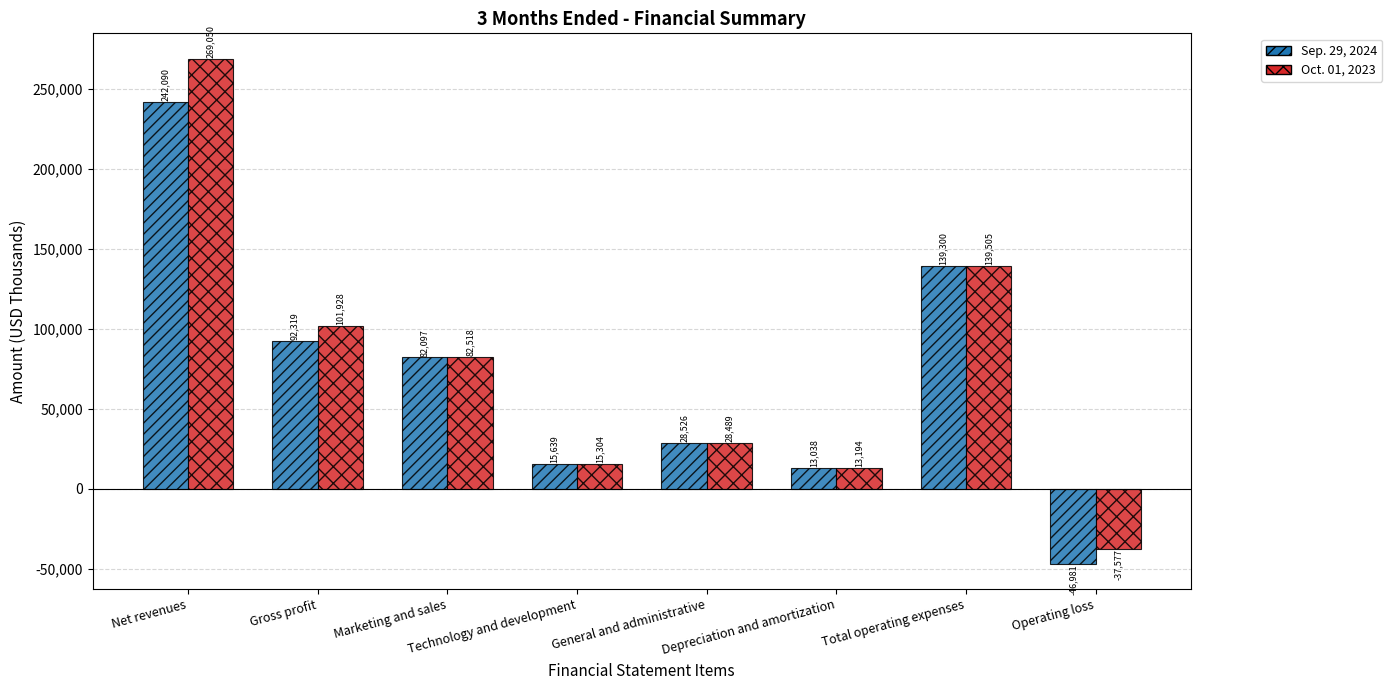

Rank the series by their maximum value, from lowest to highest.

Sep. 29, 2024, Oct. 01, 2023